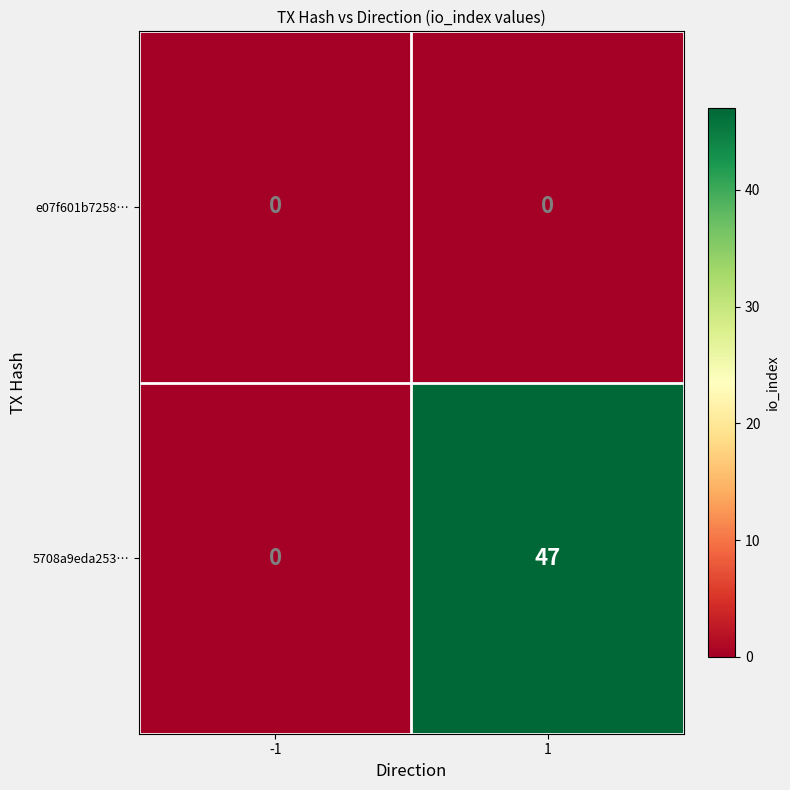

What is the difference between the maximum and minimum values in the 5708a9eda253… series?

47